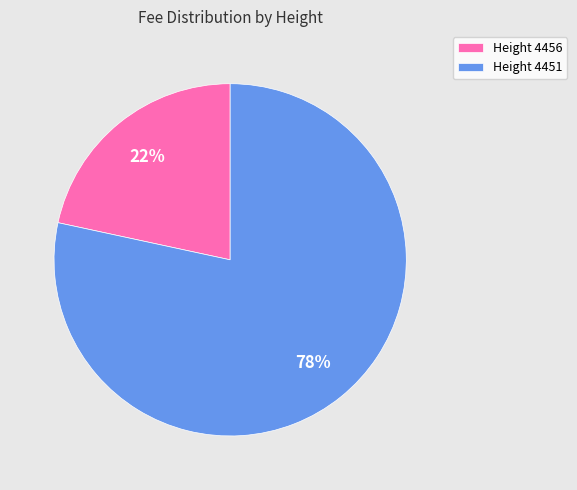

To the nearest percent, what is the combined percentage of Height 4456 and Height 4451?

100%